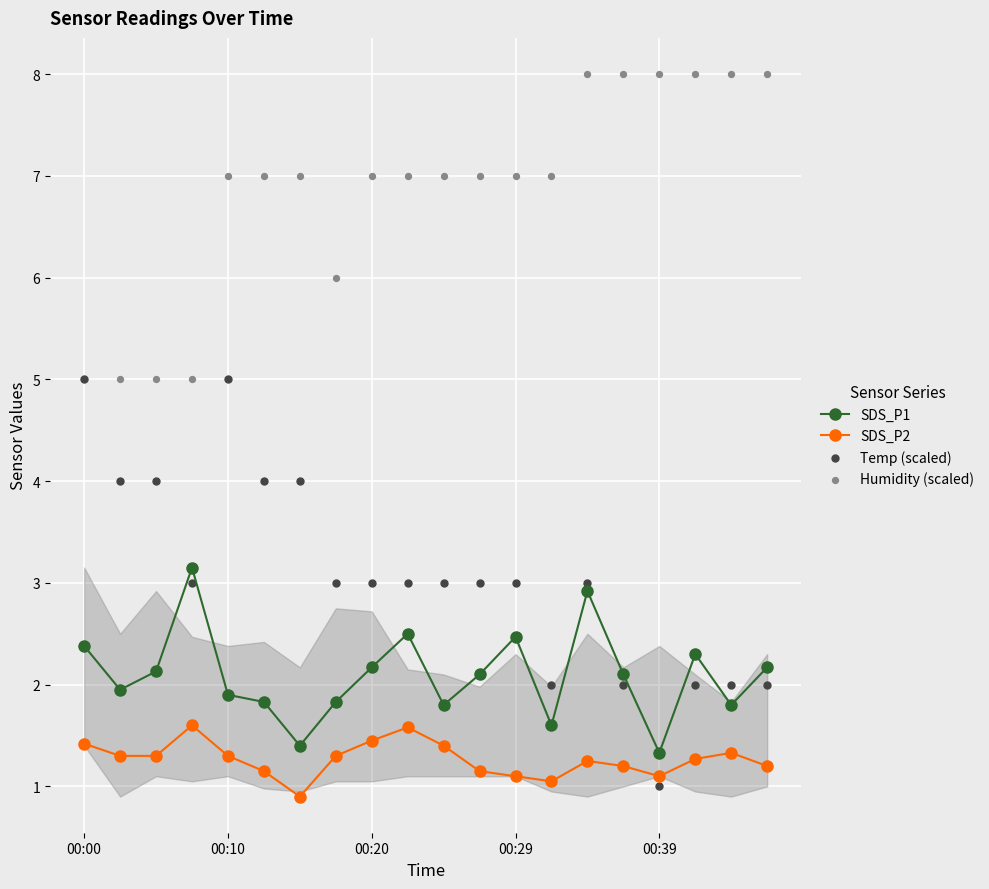

What are all the series names shown in the legend?

SDS_P1, SDS_P2, Temp (scaled), Humidity (scaled)